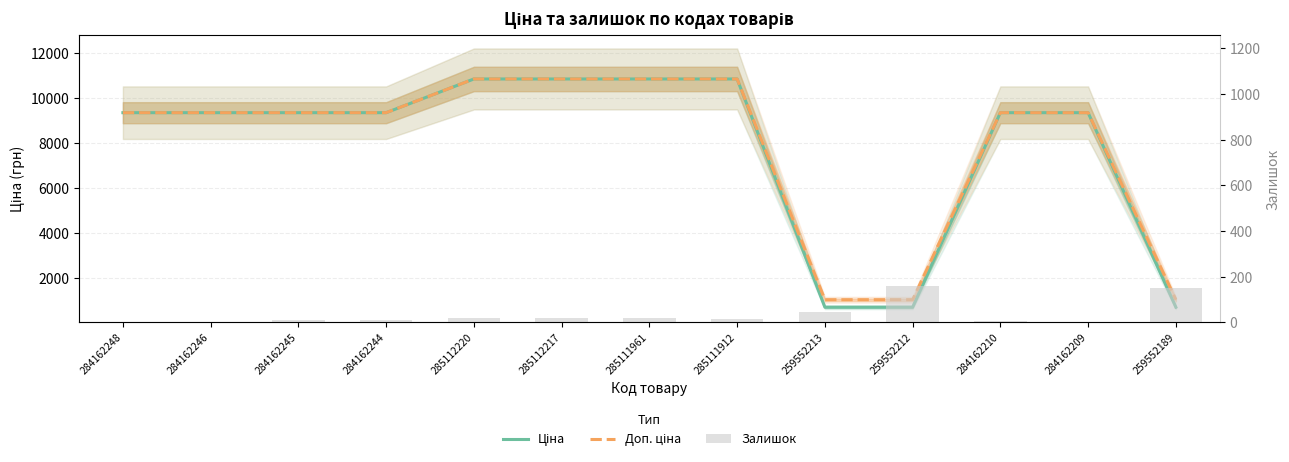

What value does the Залишок series have at 285111961?

17.0